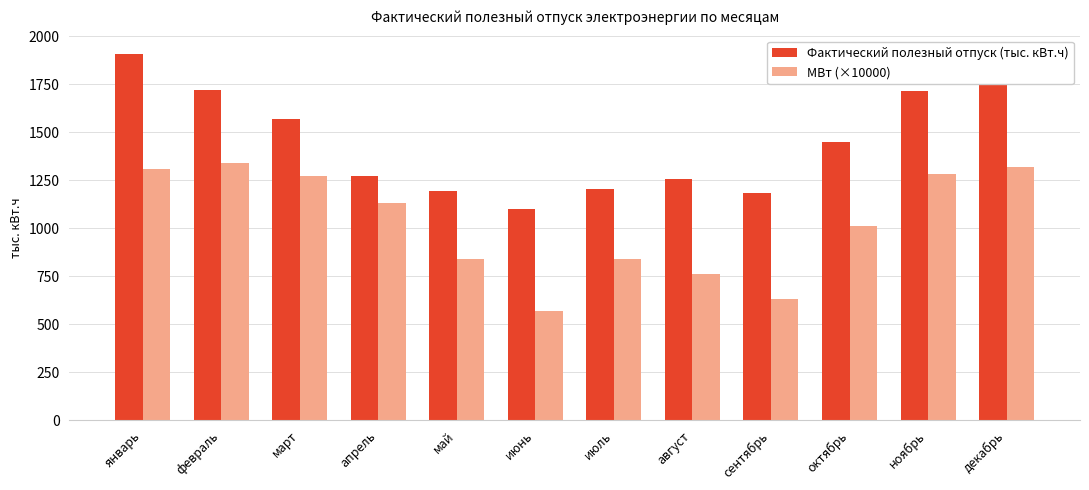

Read the МВт (×10000) value at май.

840.0